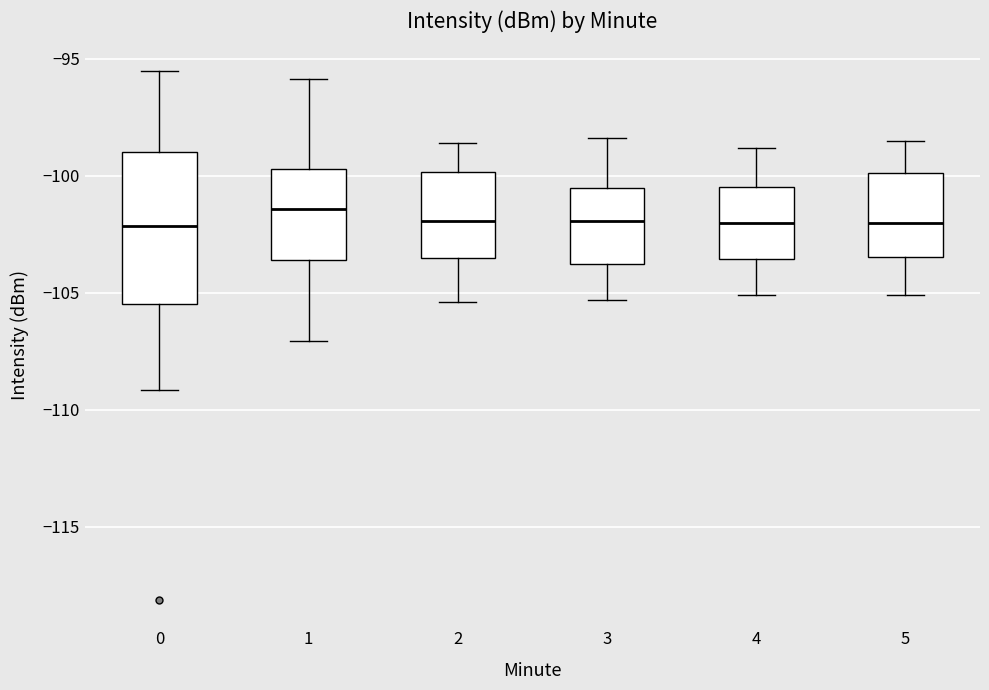

Reading left to right, transcribe this box plot: for each box, give where its median line is, the range the box spans, and where its two whiskers end, as read against the y-axis. The values are not printed on the chart, so give them approximately, as read against the axis.

0: median -102.0, box -105.5 to -99.0, whiskers -109.0 to -95.5
1: median -101.5, box -103.5 to -99.5, whiskers -107.0 to -96.0
2: median -102.0, box -103.5 to -100.0, whiskers -105.5 to -98.5
3: median -102.0, box -104.0 to -100.5, whiskers -105.5 to -98.5
4: median -102.0, box -103.5 to -100.5, whiskers -105.0 to -99.0
5: median -102.0, box -103.5 to -100.0, whiskers -105.0 to -98.5